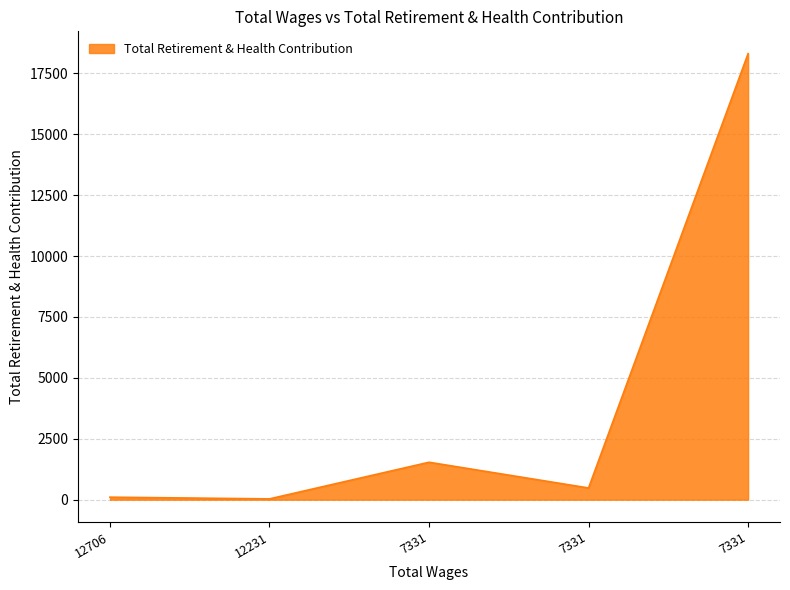

At which category does the data reach its first local peak?

7331.0